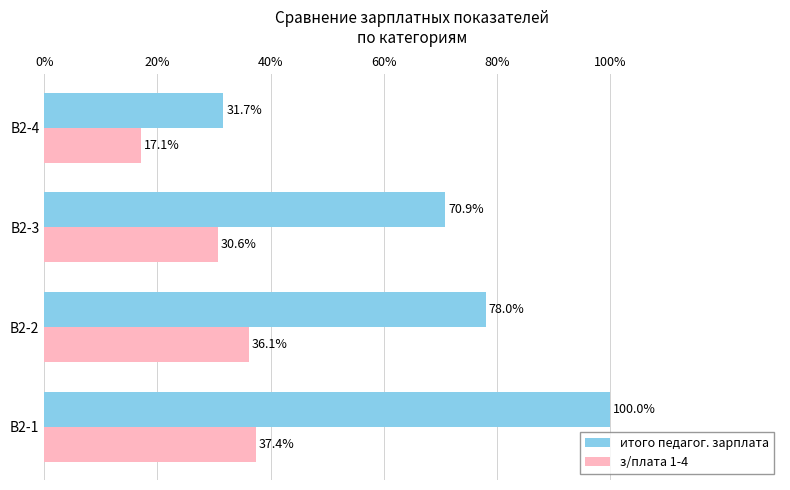

Which series has the largest total across all categories?

итого педагог. зарплата